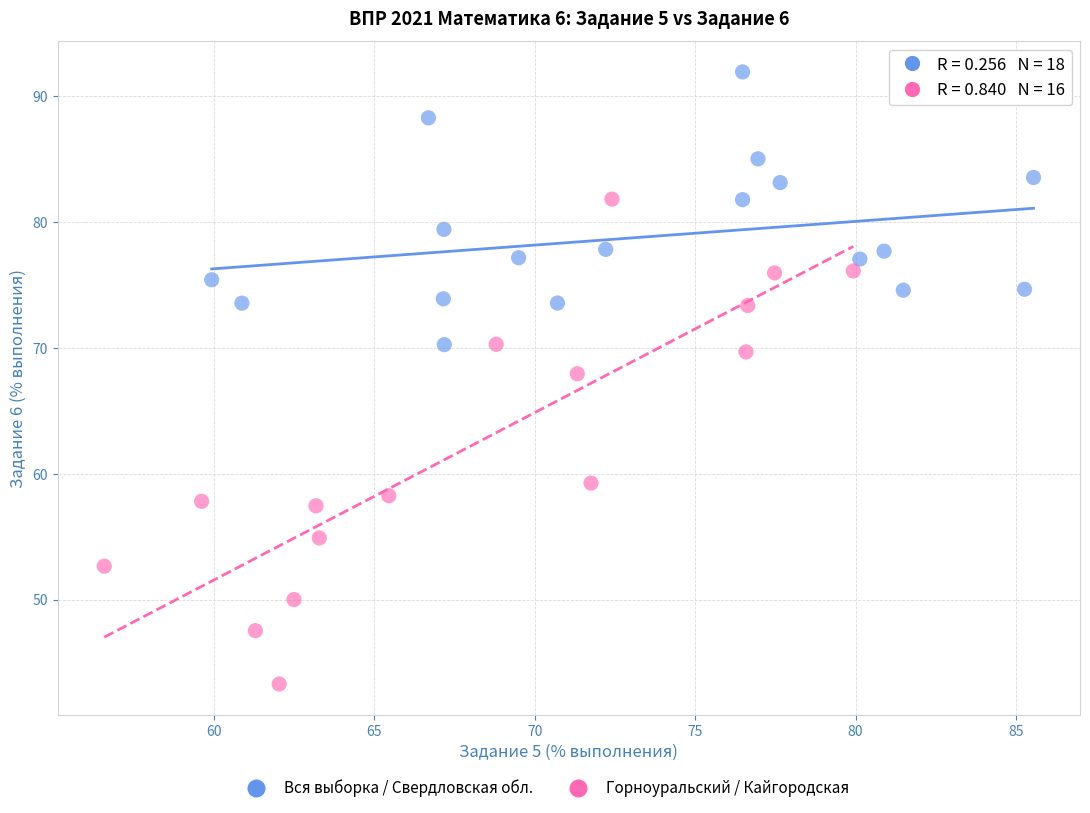

Which series contains the lowest Y value?

Горноуральский / Кайгородская